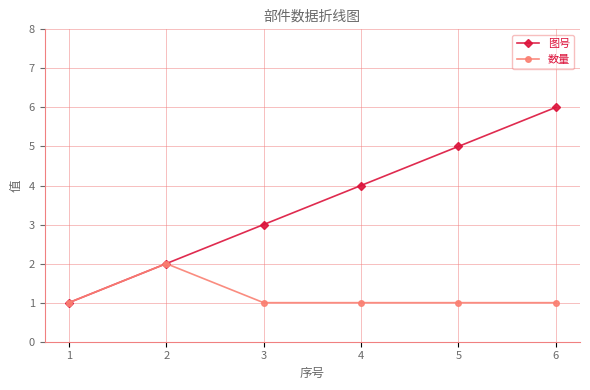

At which label is 图号 closest to 3?

3